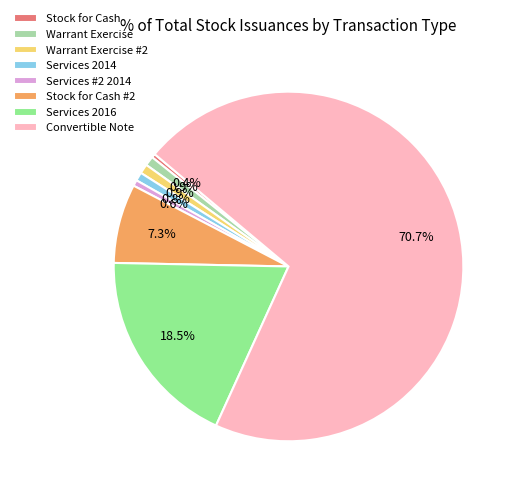

To the nearest percent, what is the average slice percentage?

12%